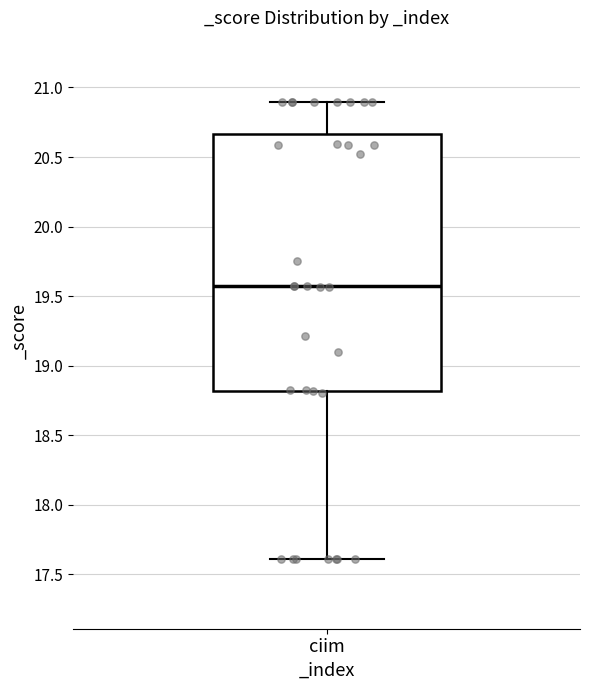

Transcribe this box plot: give where the median line is, the range the box spans, and where the two whiskers end, as read against the y-axis. The values are not printed on the chart, so give them approximately, as read against the axis.

median 19.55, box 18.80 to 20.65, whiskers 17.60 to 20.90